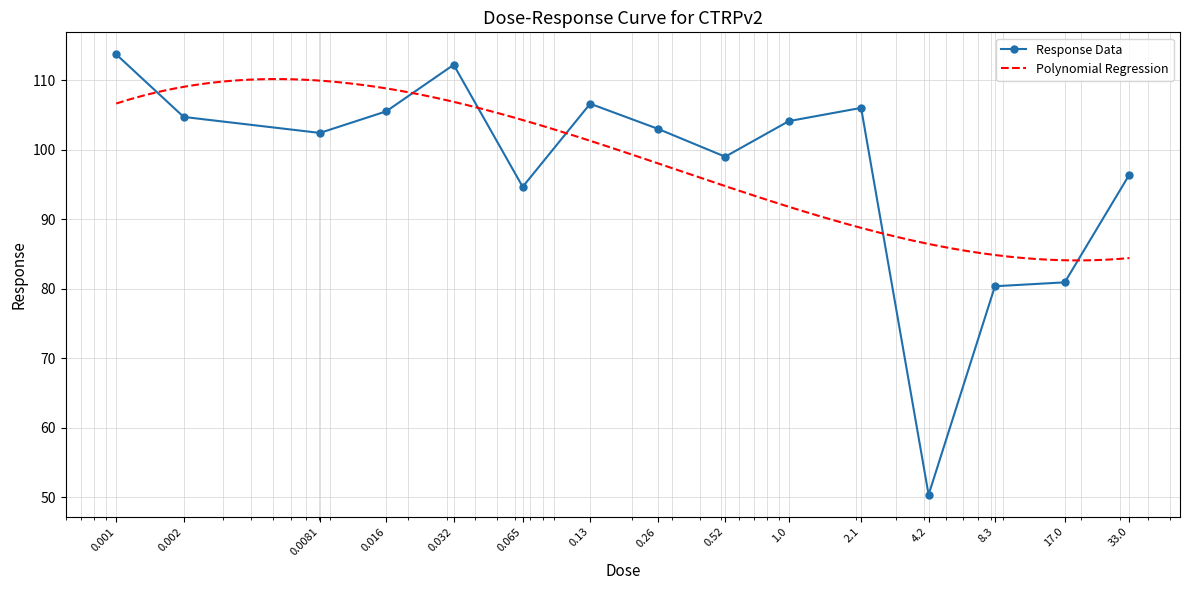

Reading left to right, list all the values displayed in this chart.

0.001=113.7	0.002=104.7	0.0081=102.4	0.016=105.5	0.032=112.2	0.065=94.7	0.13=106.6	0.26=103.0	0.52=99.0	1.0=104.1	2.1=106.0	4.2=50.4	8.3=80.3	17.0=80.9	33.0=96.4